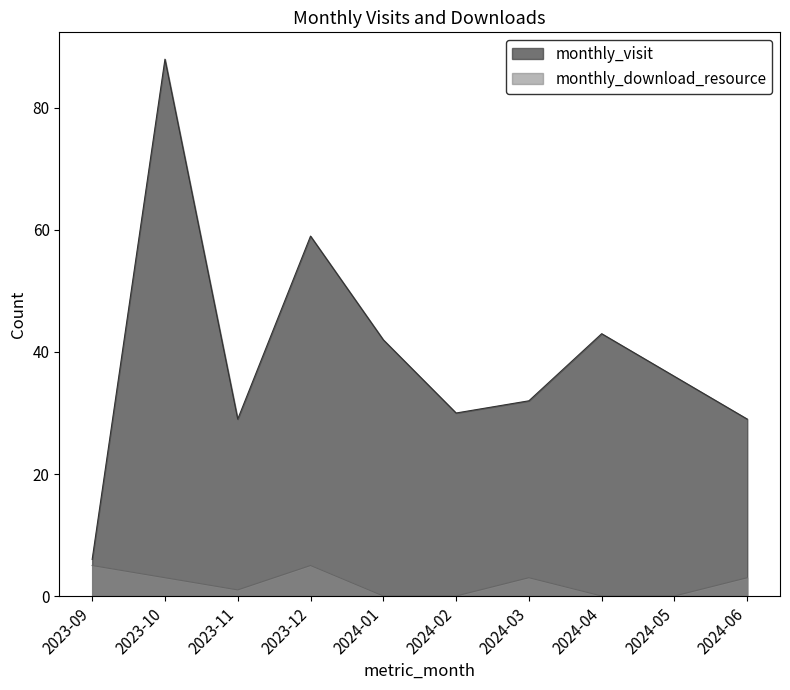

True or false: monthly_download_resource and monthly_visit intersect in this chart.

False